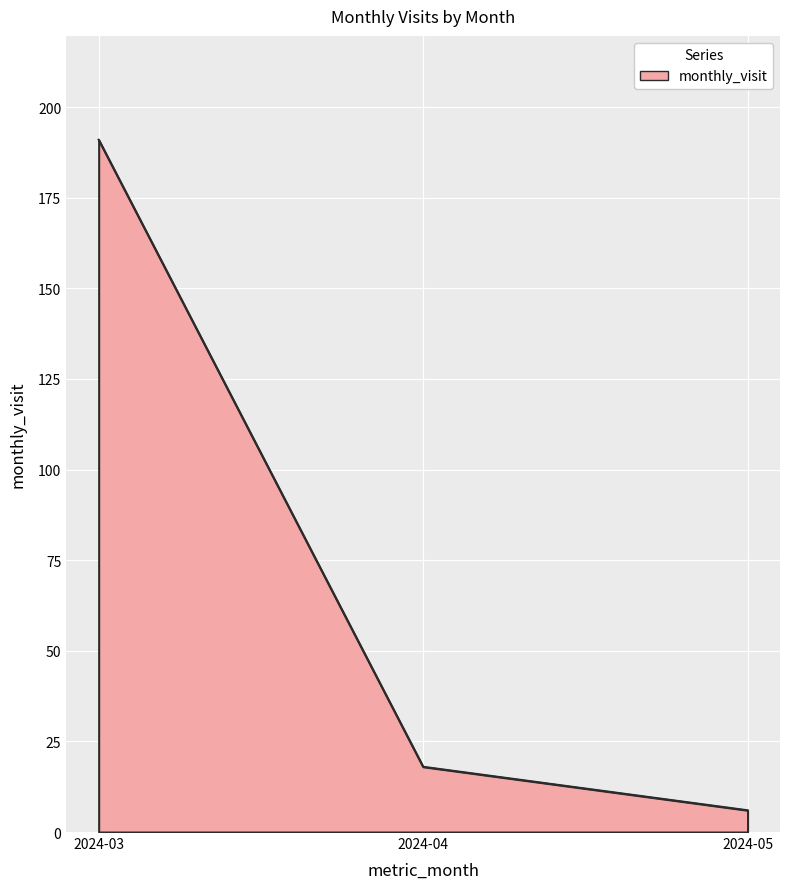

At which label does the data first exceed 18?

2024-03